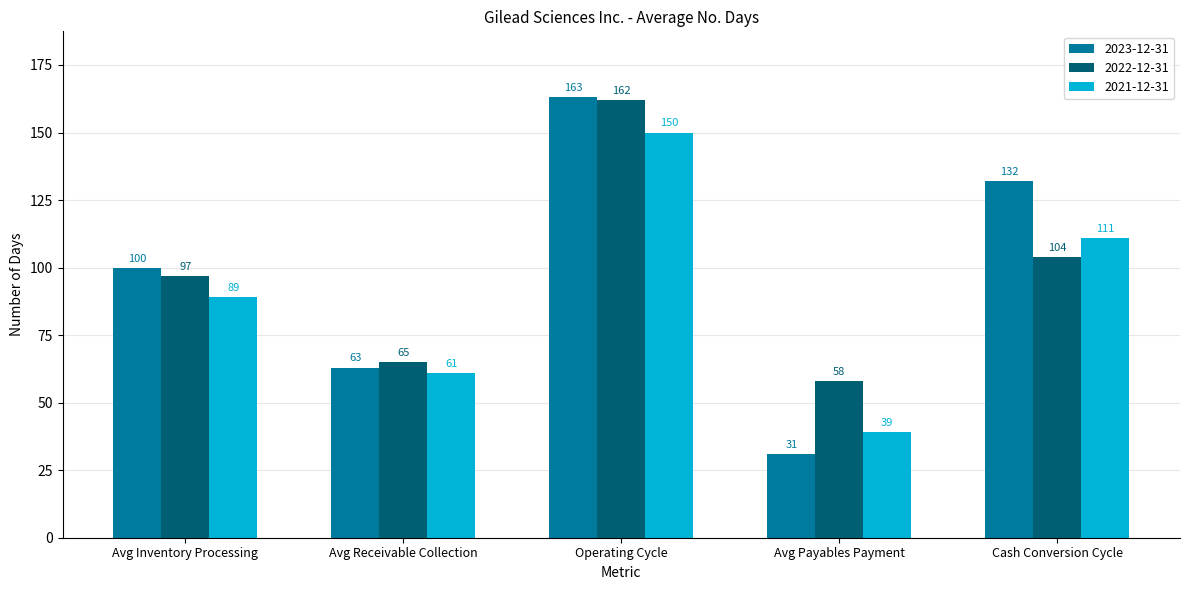

What position from the left is Cash Conversion Cycle?

5